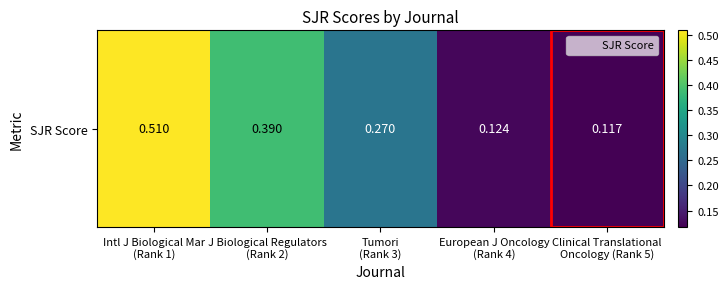

What is the greatest value displayed?

0.5